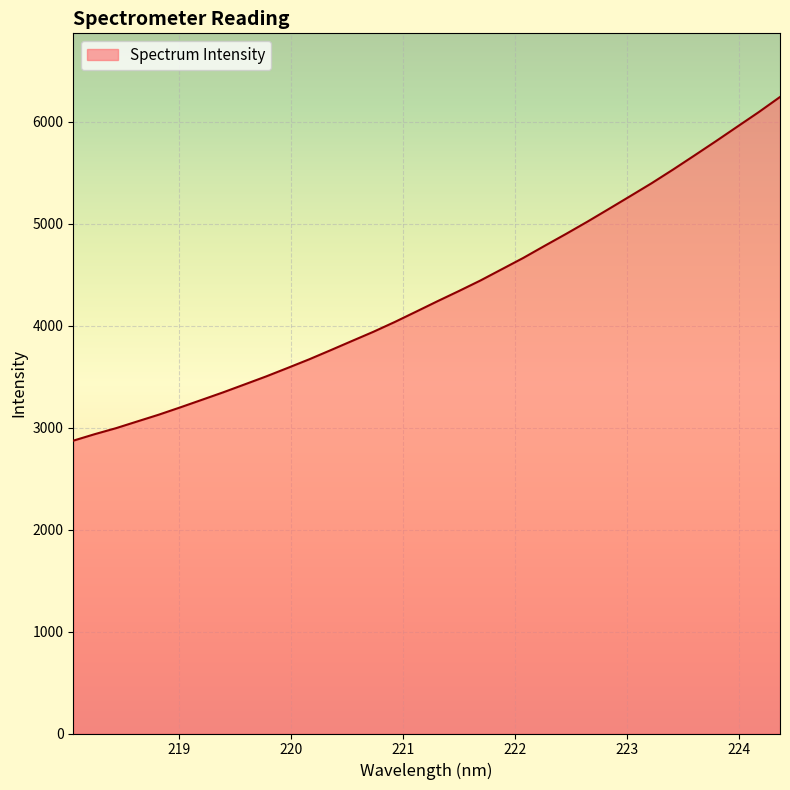

What is the greatest value displayed?

6244.5